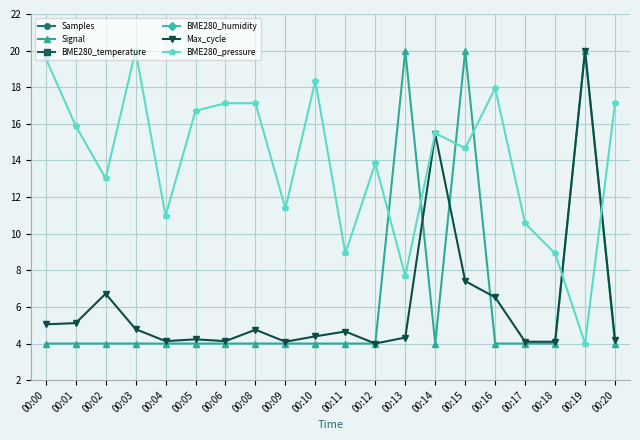

What is the greatest value displayed?

20.0